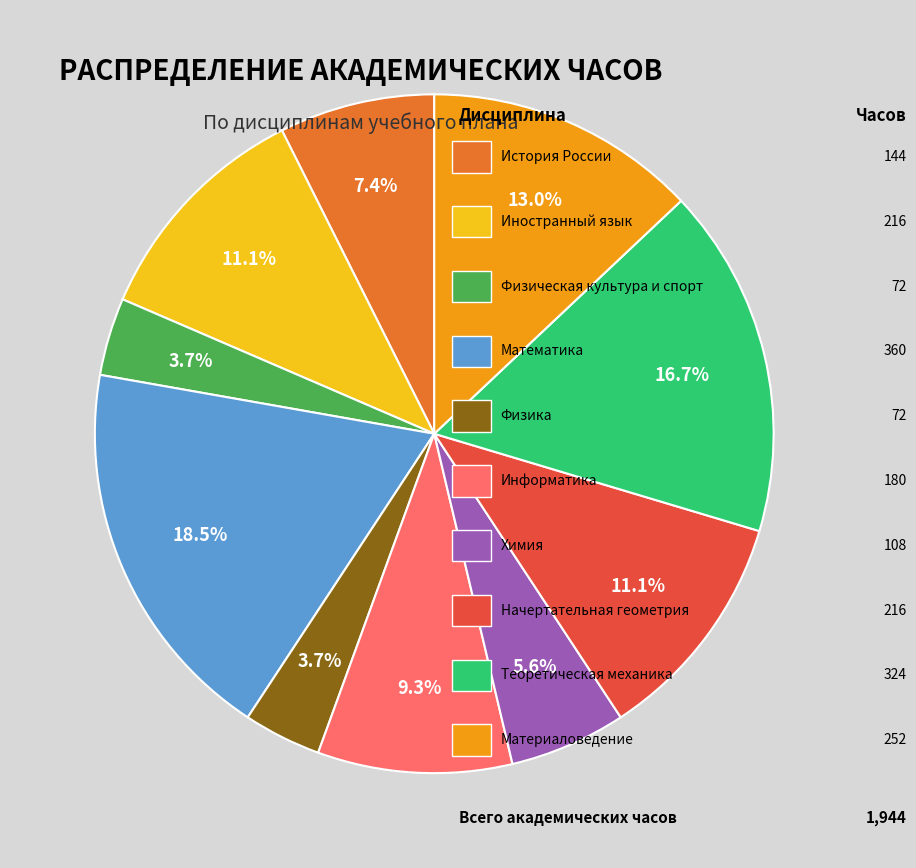

How many segments does this pie chart have?

10